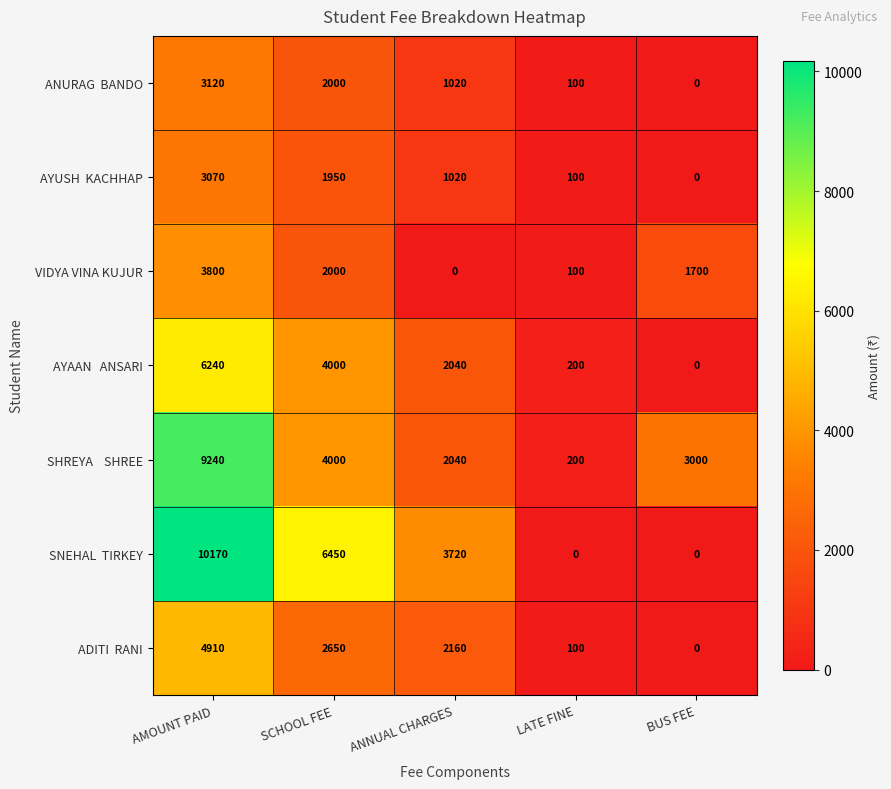

At which label does VIDYA VINA KUJUR first exceed 1700?

AMOUNT PAID